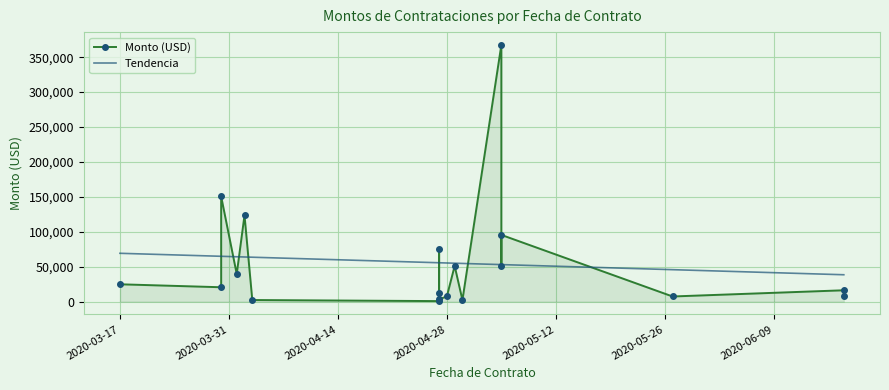

What is the maximum value shown in the chart?

367504.2